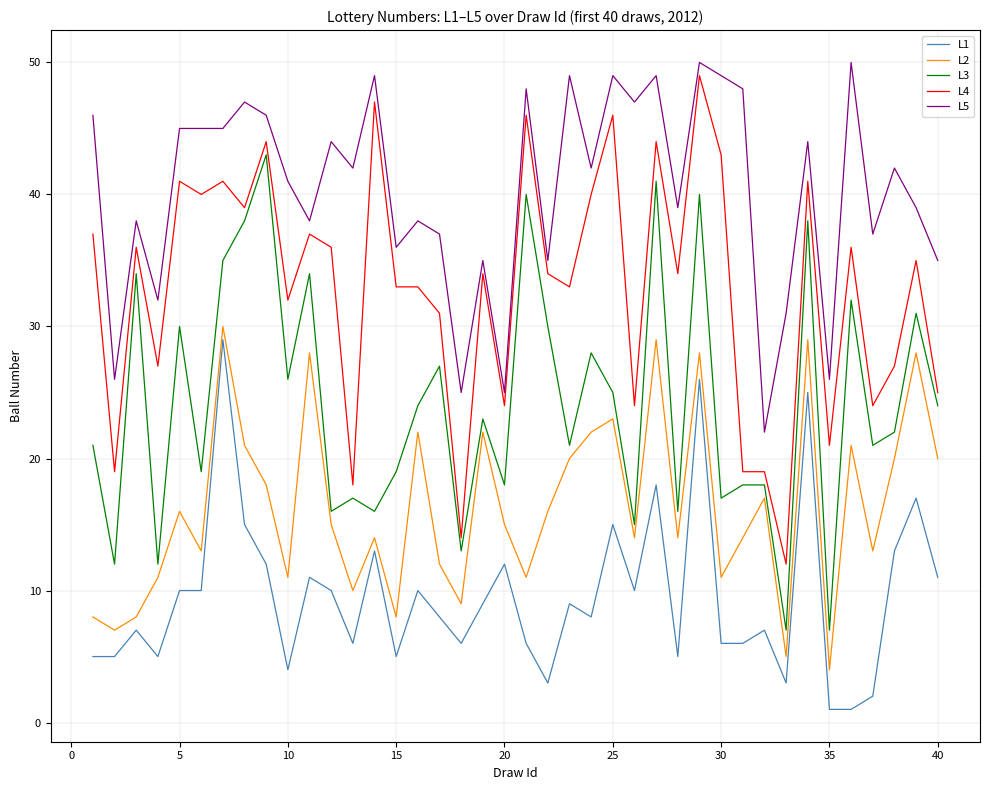

Does the chart have visible grid lines?

Yes